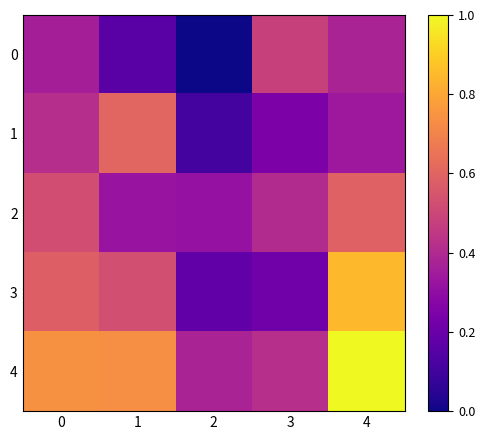

Reading right to left, what are all the values shown in this chart?

0: 4=0.4	3=0.5	2=0.0	1=0.2	0=0.4
1: 4=0.3	3=0.2	2=0.1	1=0.6	0=0.4
2: 4=0.6	3=0.4	2=0.3	1=0.3	0=0.5
3: 4=0.8	3=0.2	2=0.2	1=0.5	0=0.6
4: 4=1.0	3=0.4	2=0.4	1=0.7	0=0.7